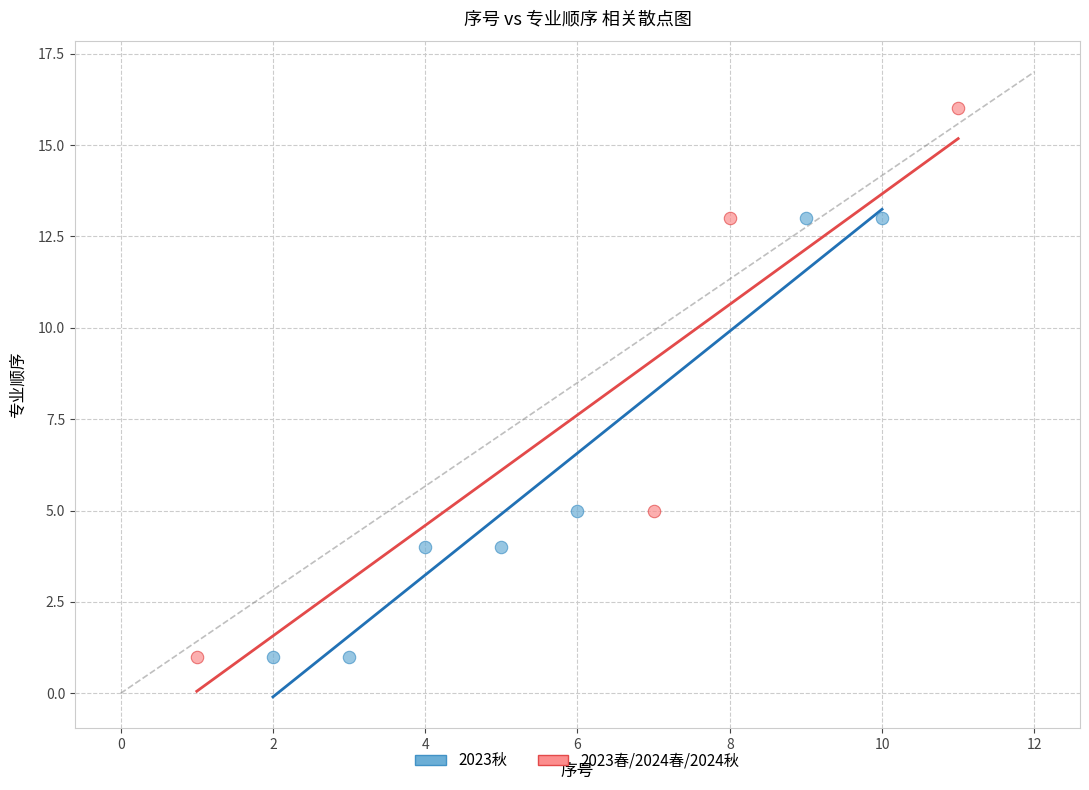

Which series has the widest spread of Y values?

2023春/2024春/2024秋